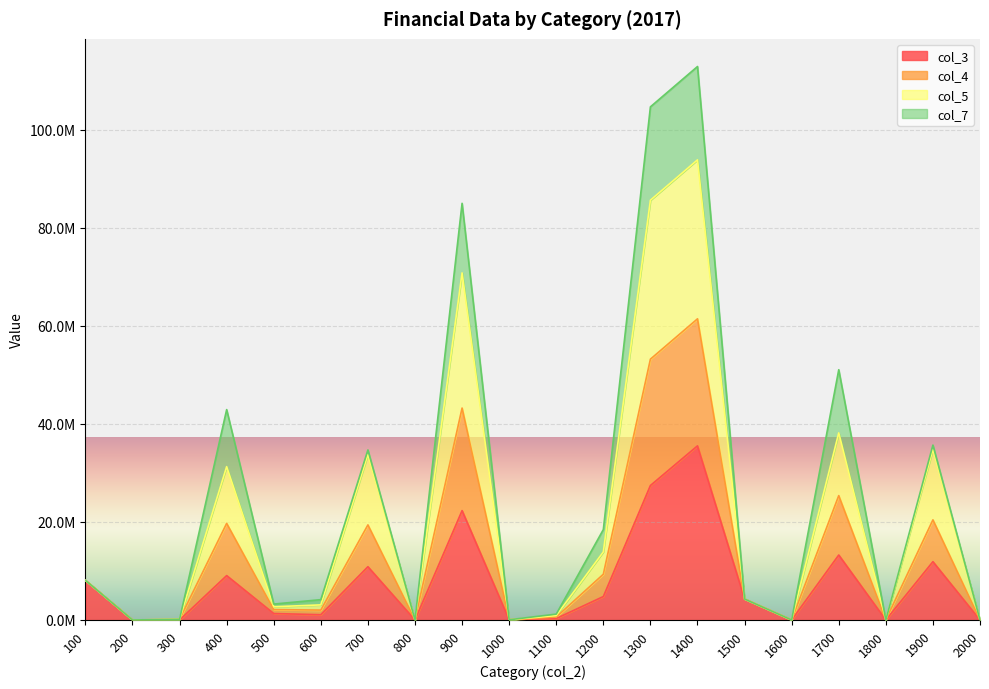

The col_3 series shows 11897408.9 at 1900. True or false?

True